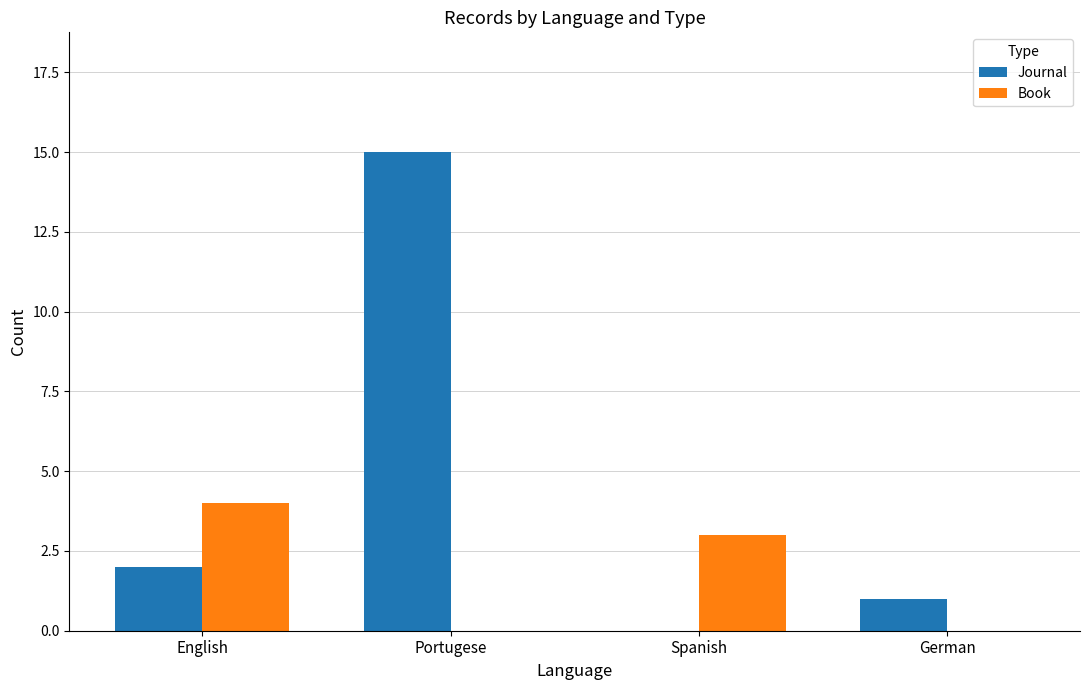

Which category has the highest value across all series?

Portugese